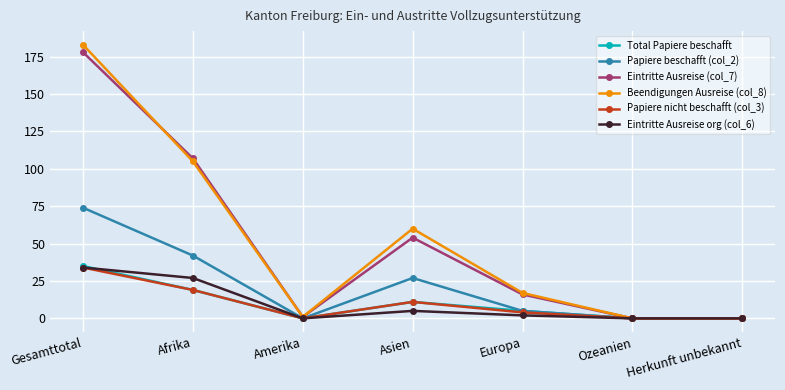

True or false: Beendigungen Ausreise (col_8) has a value of 105 at Afrika.

True